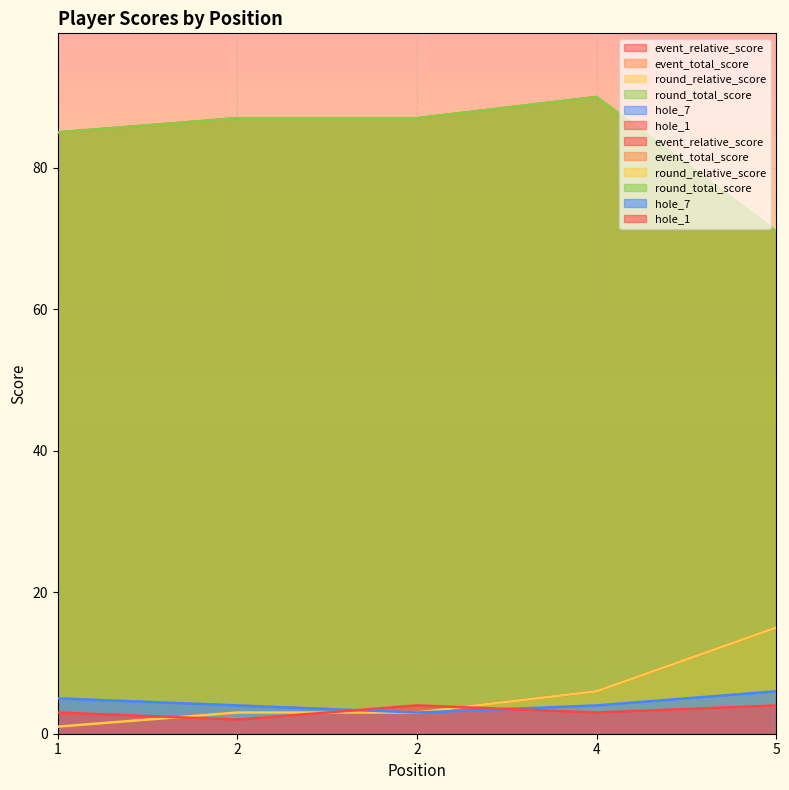

What is the sum of all hole_7 values?

22